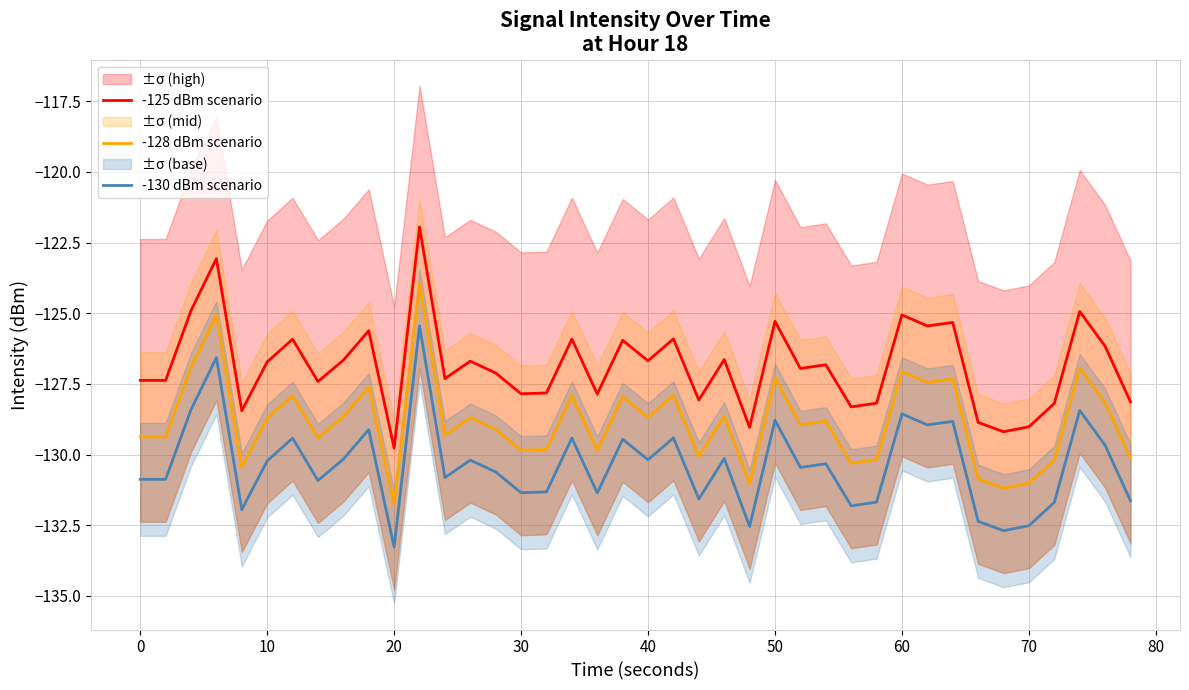

Which series has the largest range (max minus min)?

-125 dBm scenario